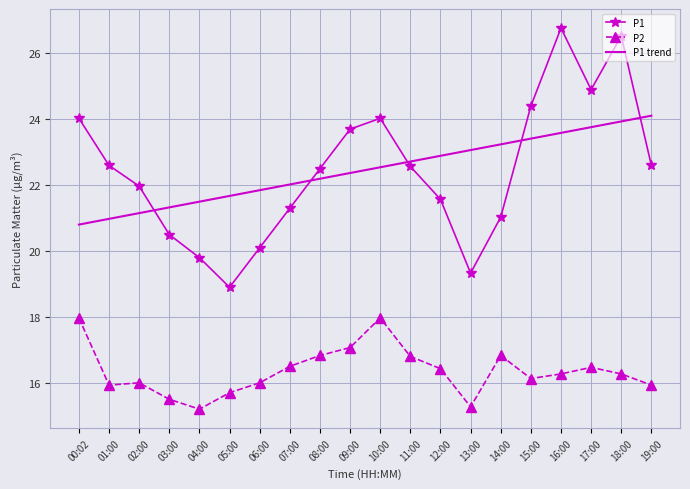

What is the spread (max minus min) of values at 06:00?

5.8